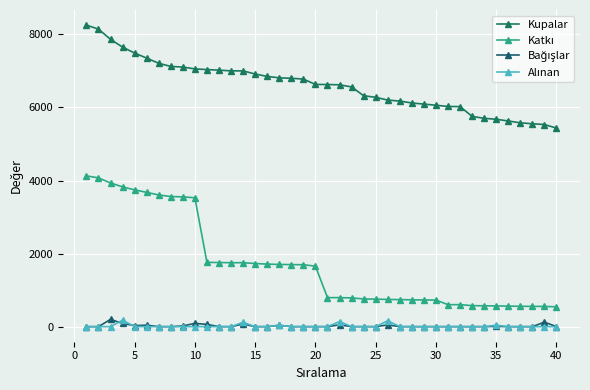

True or false: Bağışlar and Katkı intersect in this chart.

False